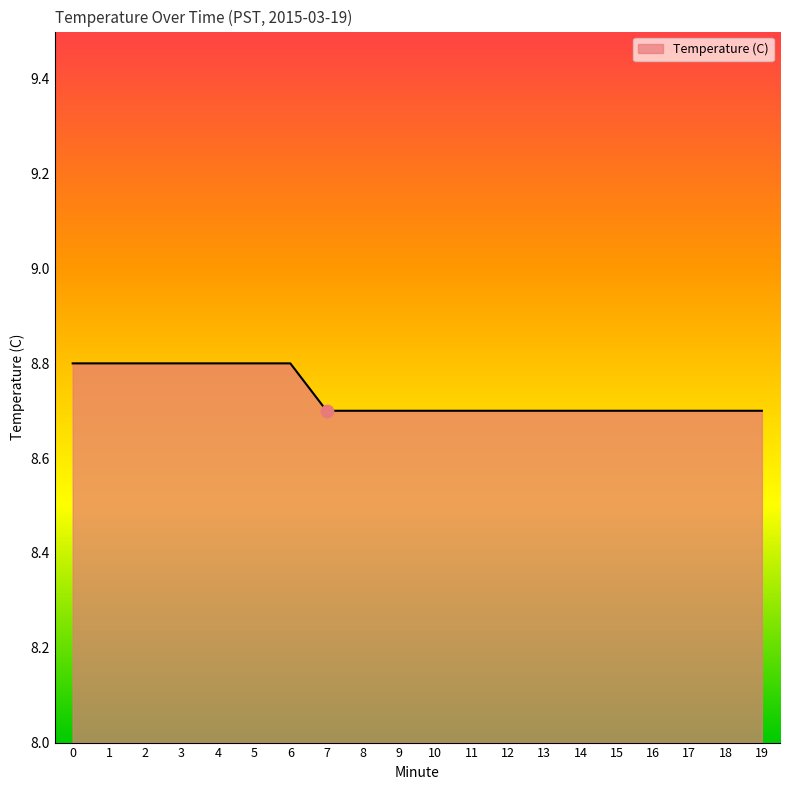

What is the ratio of the value at 5 to the value at 19?

1.0